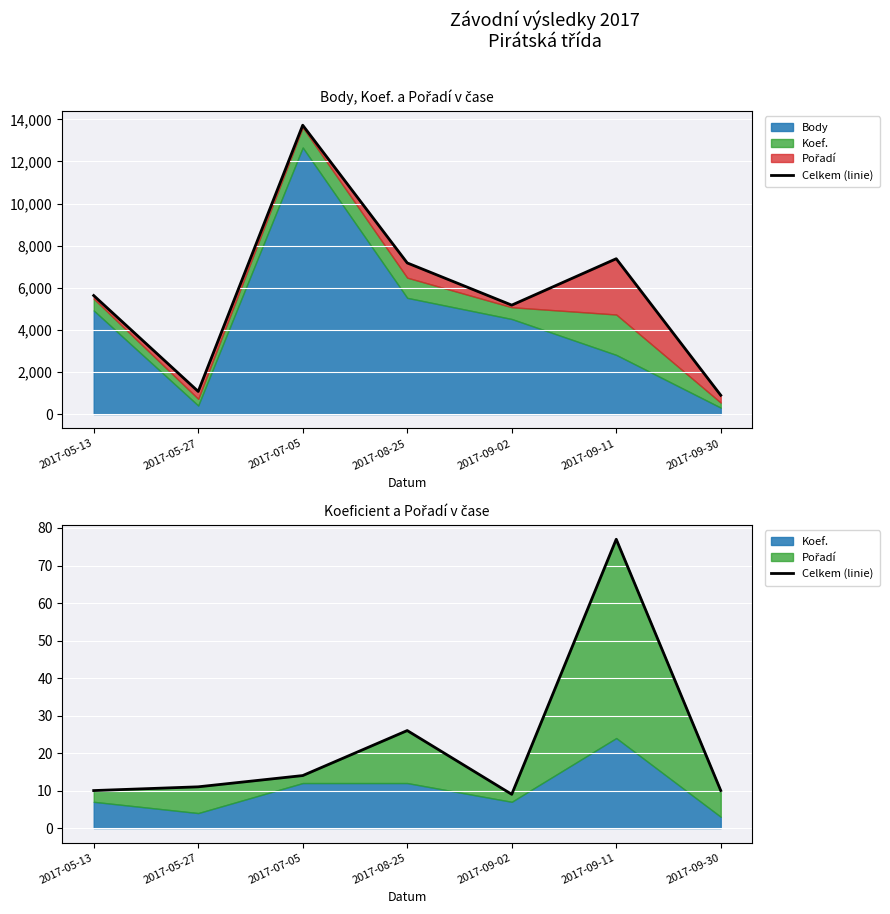

Rank the categories by value from lowest to highest.

2017-09-02, 2017-05-13, 2017-09-30, 2017-05-27, 2017-07-05, 2017-08-25, 2017-09-11